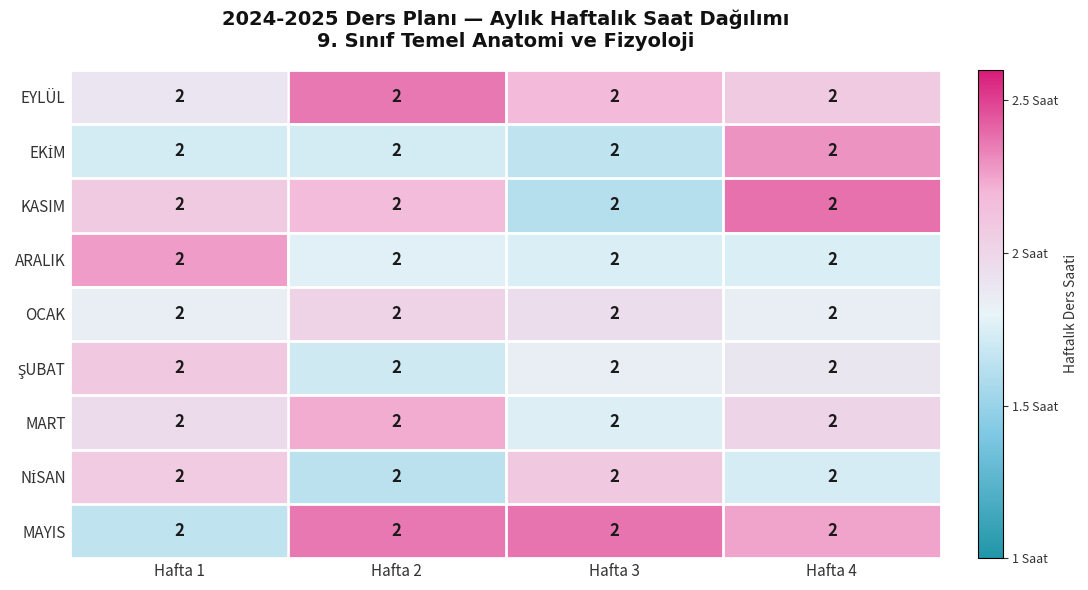

Which category has the highest value in the OCAK series?

Hafta 2